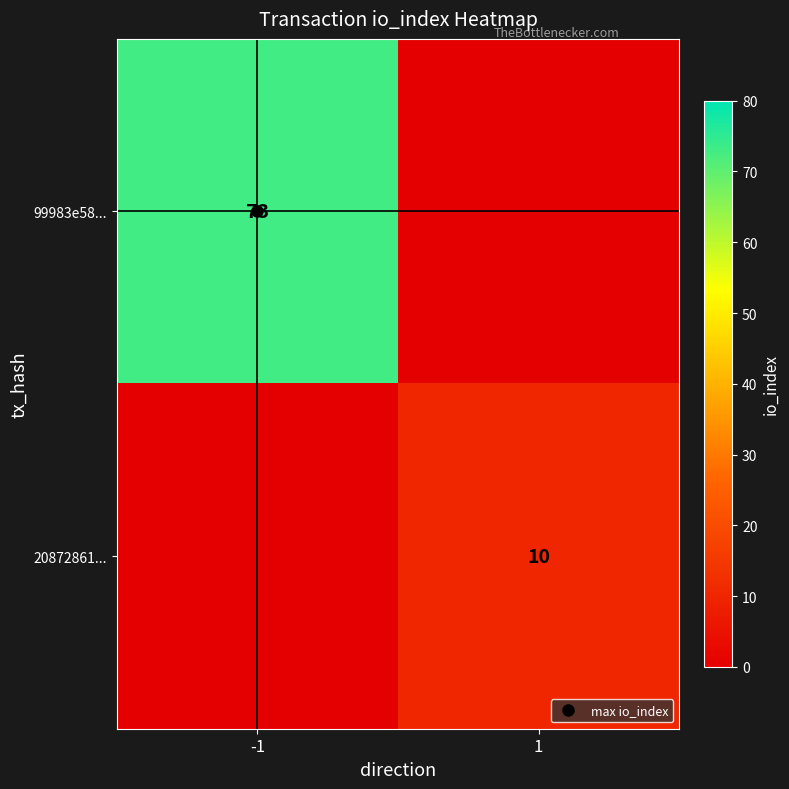

Where is 20872861... nearest to the value 5?

-1